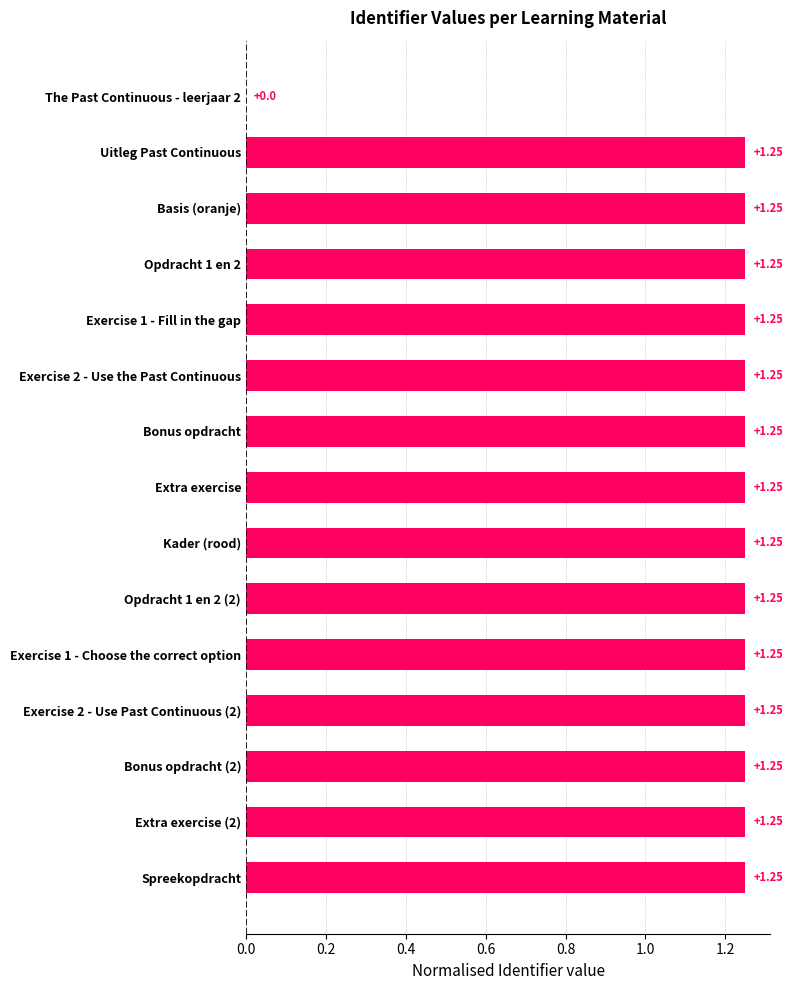

How many values are between 1 and 2?

14